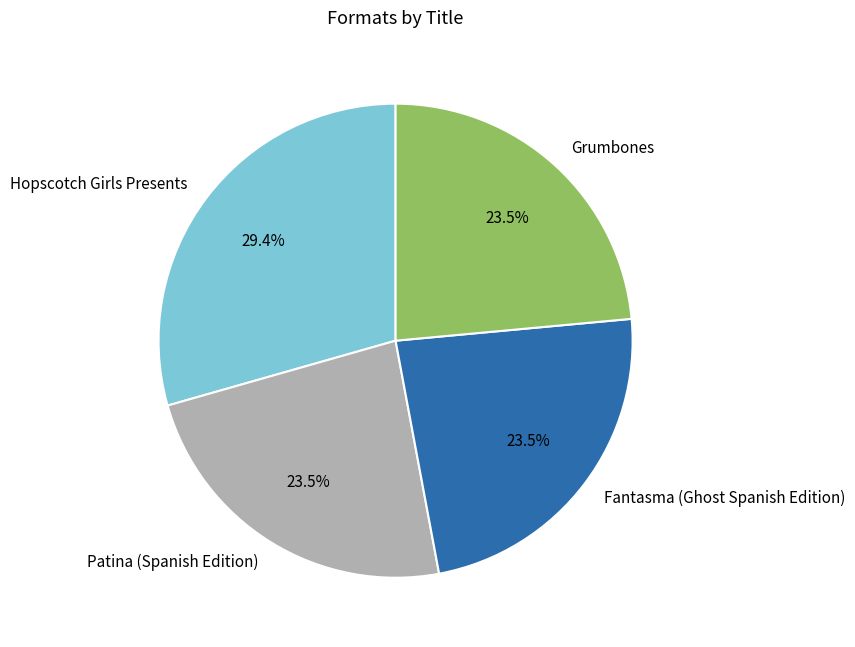

What is the largest slice in the pie chart?

Hopscotch Girls Presents